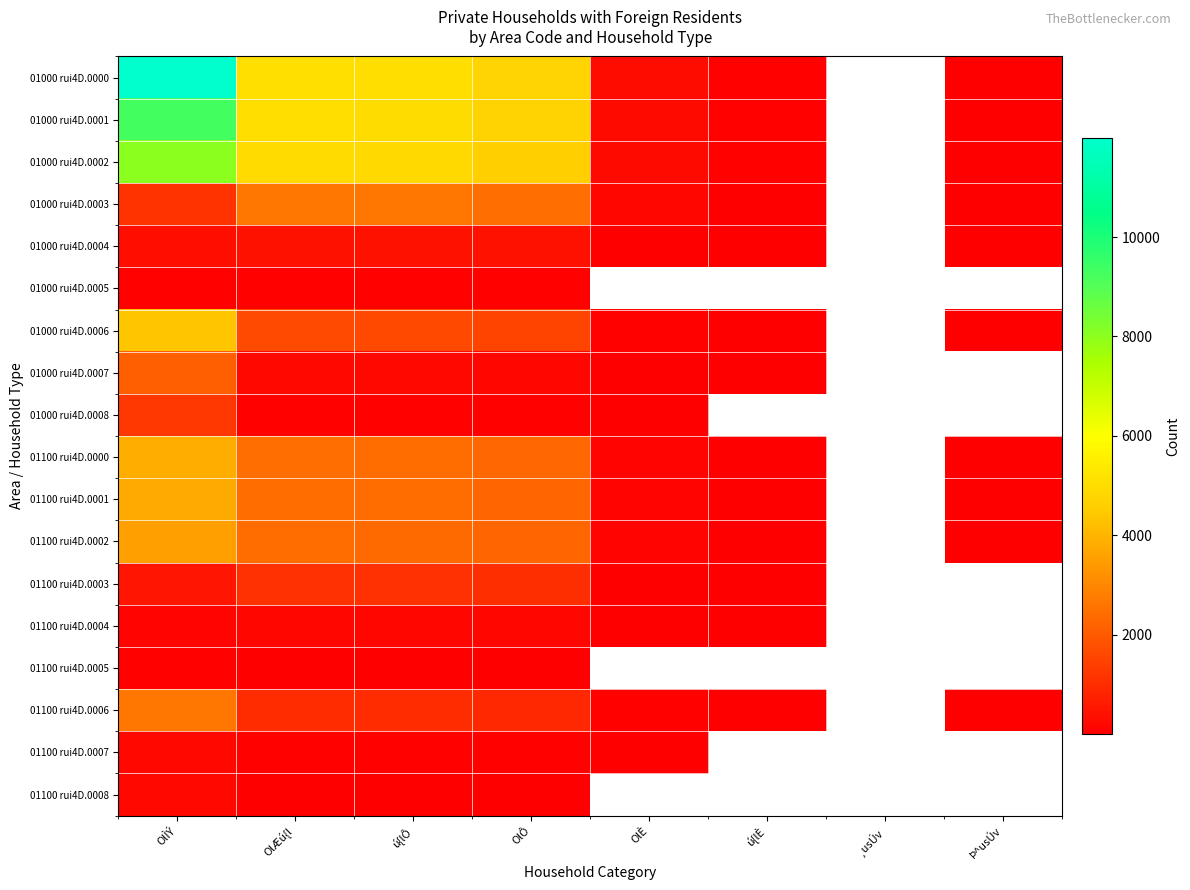

At which label is 01000 rui4D.0006 closest to 2181?

OlÆú{l